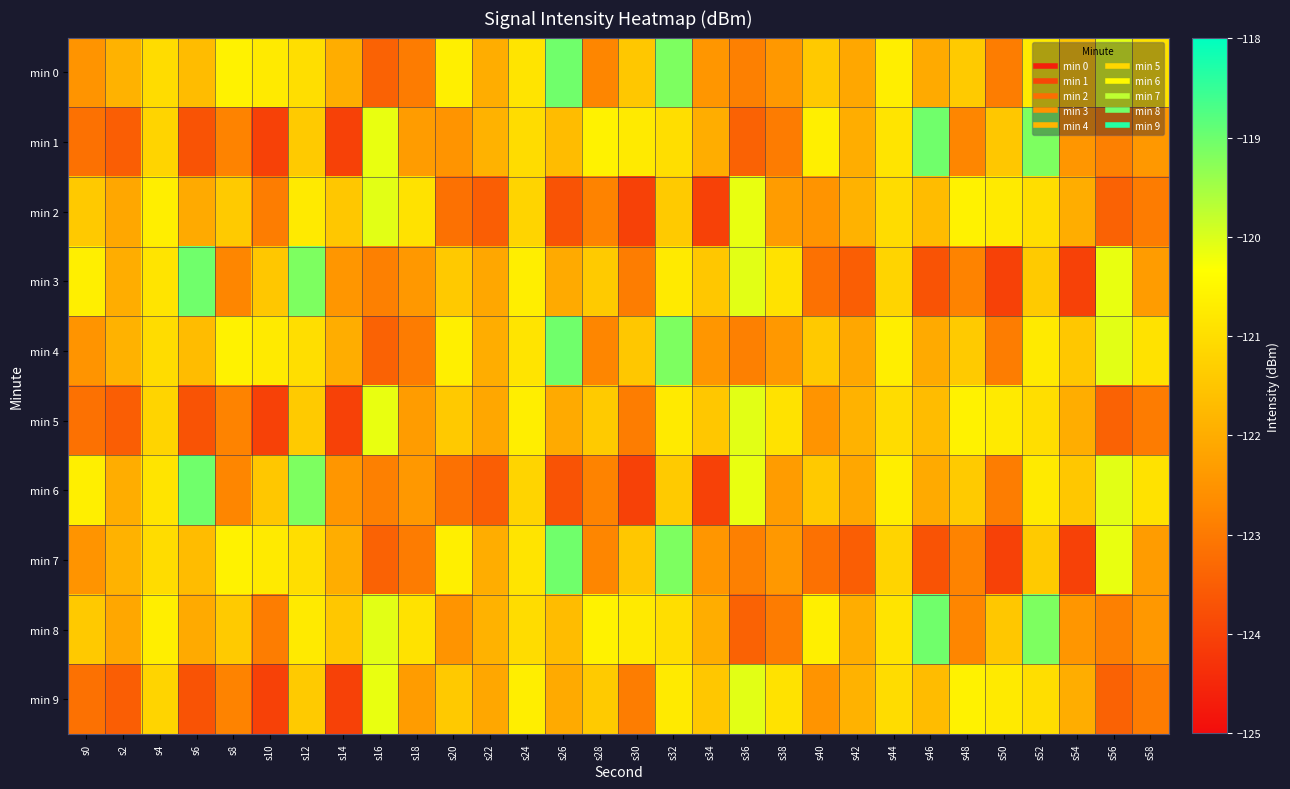

Count the number of categories in the chart.

30